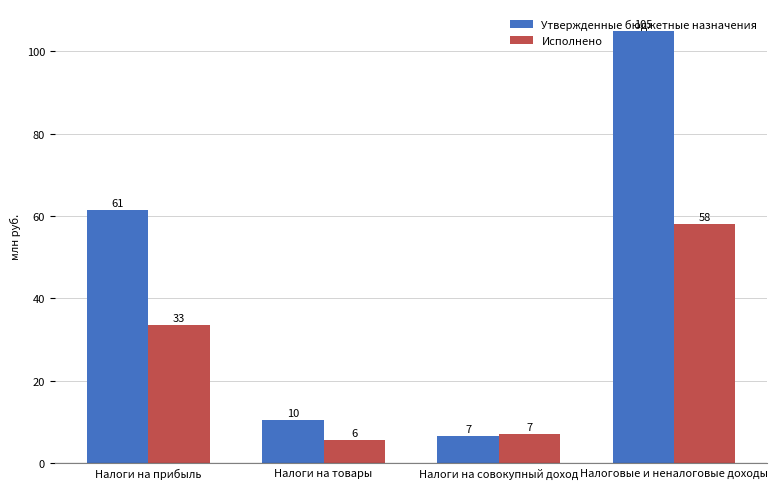

Between Налоги на прибыль and Налоги на товары, which series saw the biggest shift?

Утвержденные бюджетные назначения